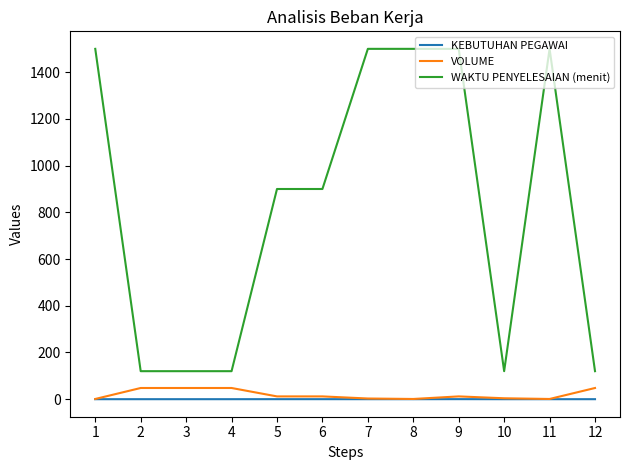

Which series has the largest range (max minus min)?

WAKTU PENYELESAIAN (menit)